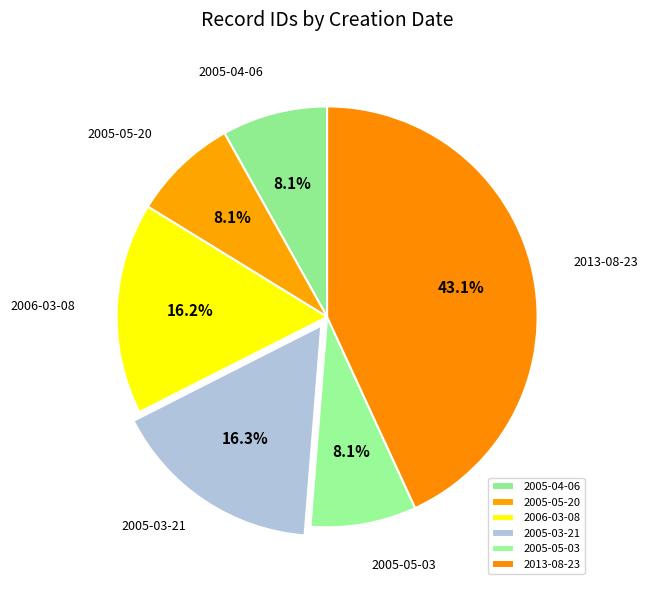

Count the number of slices in the pie.

6